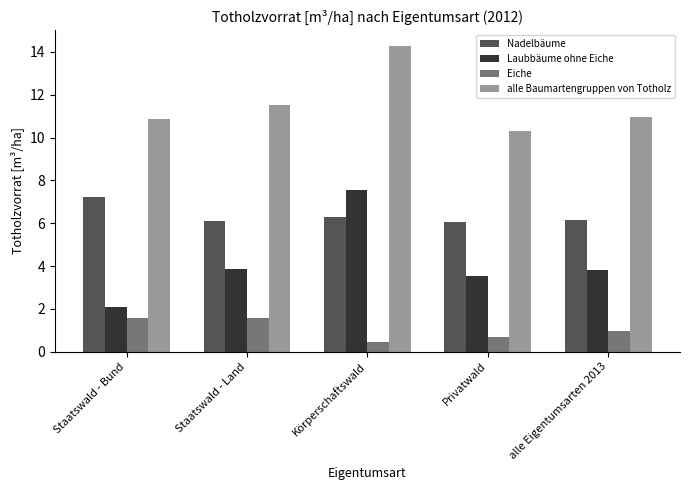

At which category is the sum across all series the highest?

Körperschaftswald